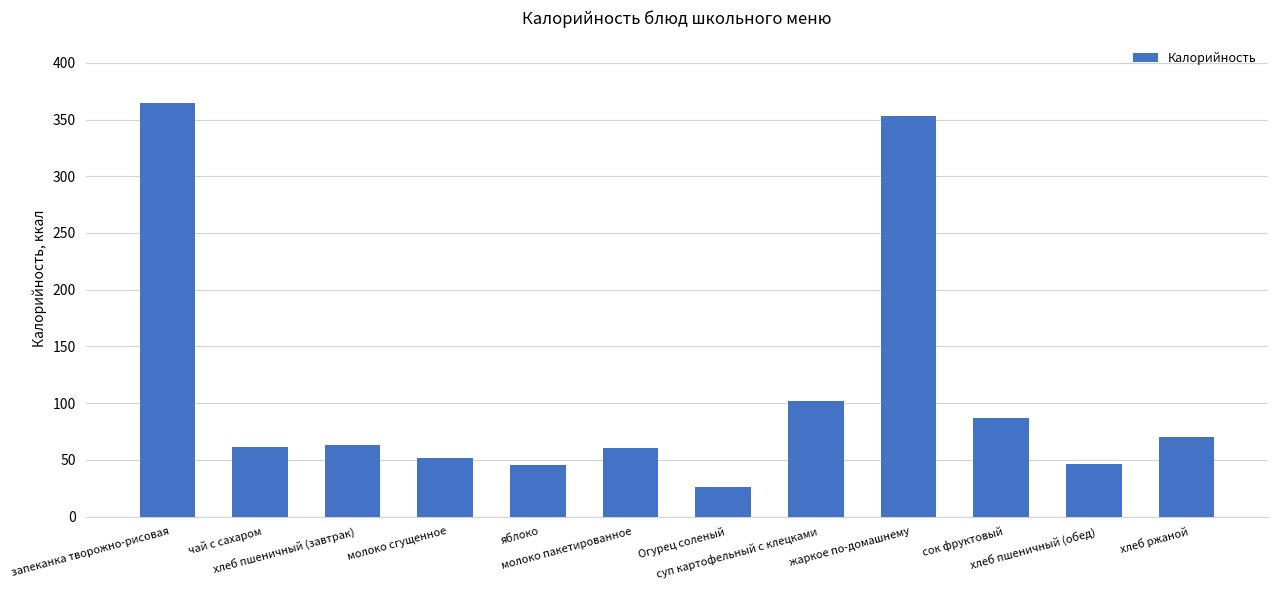

What is the minimum value shown in the chart?

26